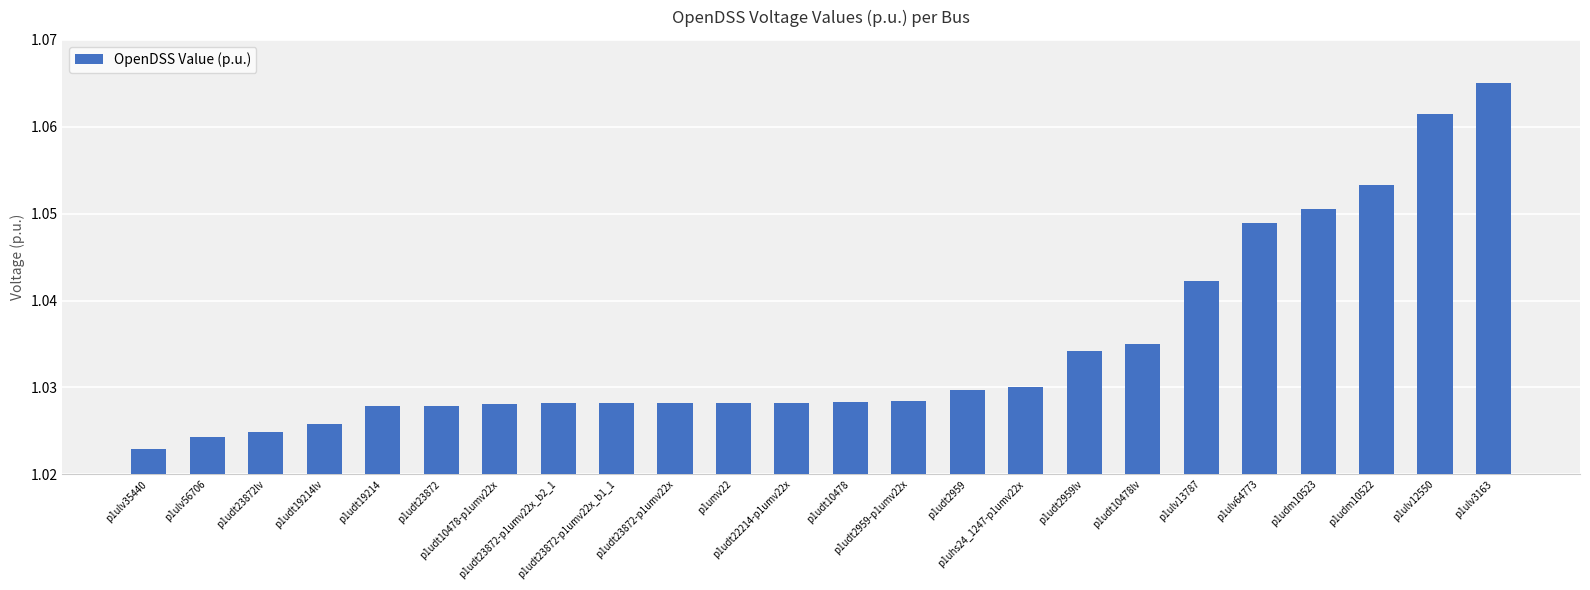

Count the values in the range 1 to 2.

24